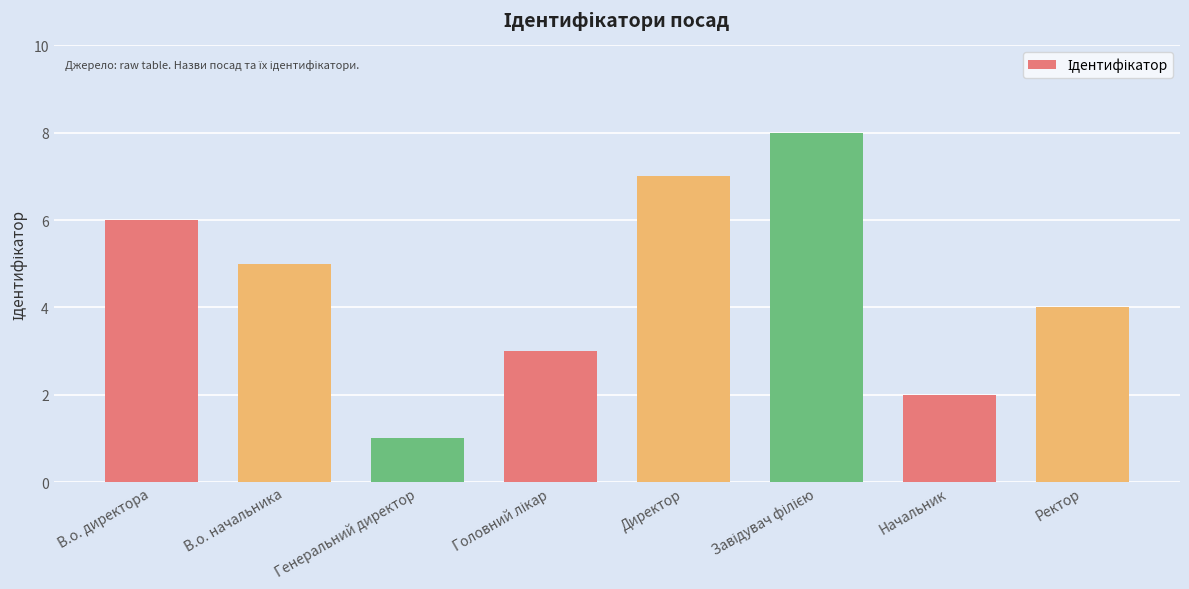

What is the greatest value displayed?

8